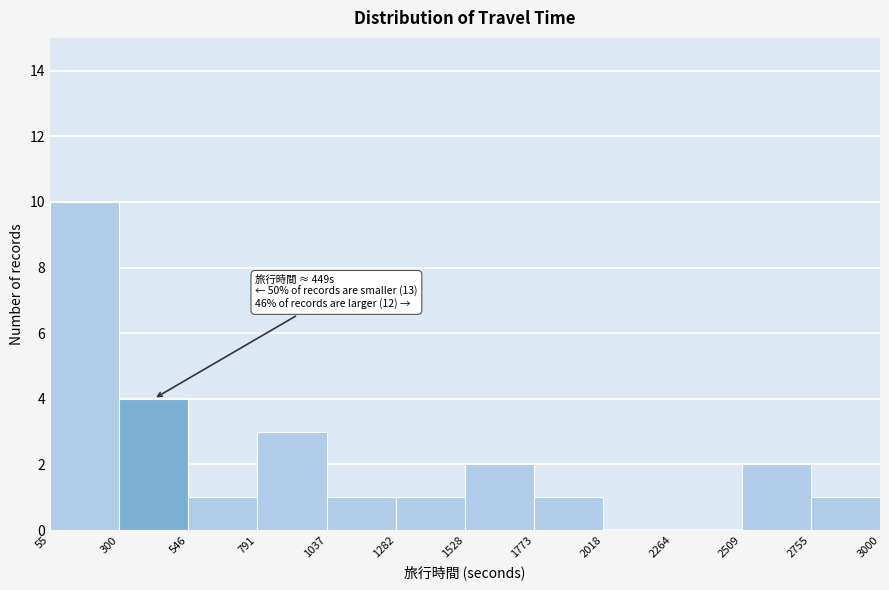

Which range on the x-axis has the tallest bar?

55 to 300